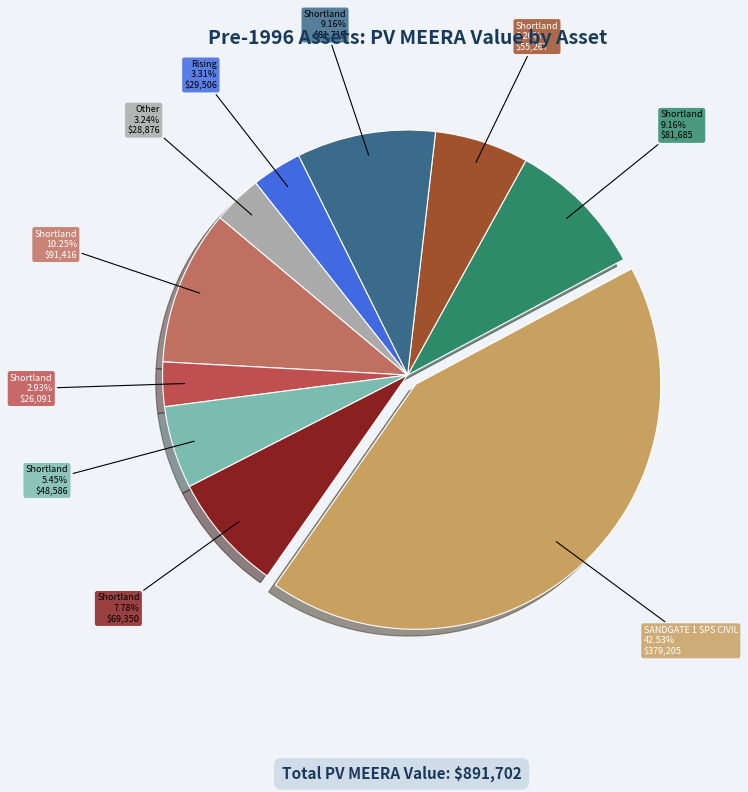

How many slices are in this pie chart?

10